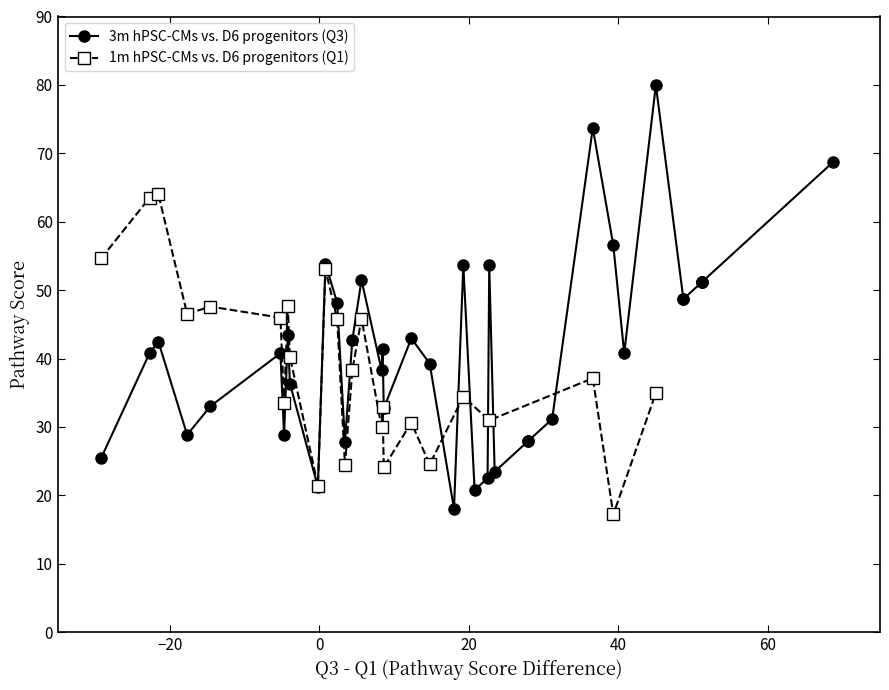

What is the change in value from 30 to 31?

-0.3